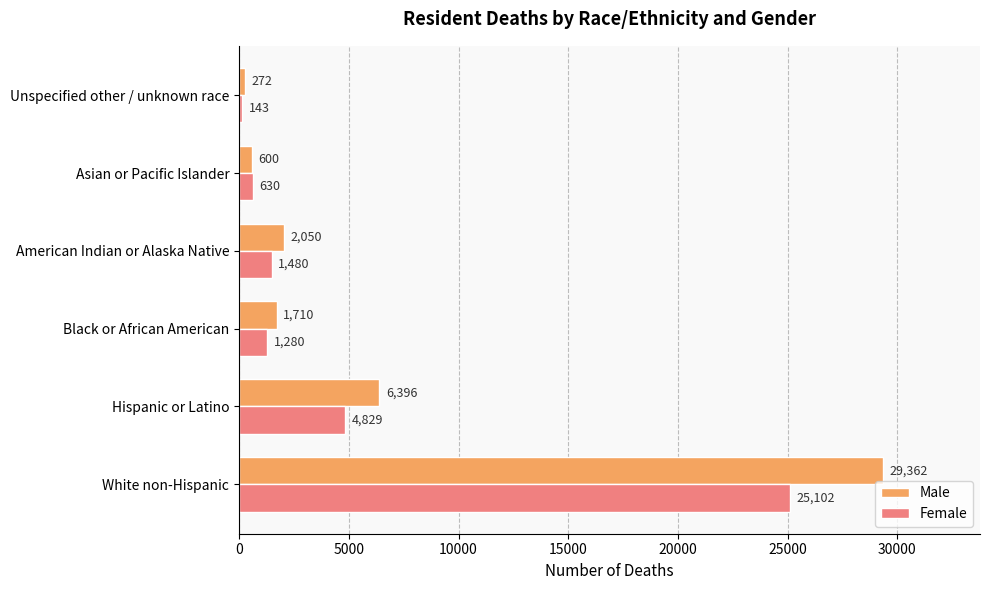

What is the sum of all Male values?

40390